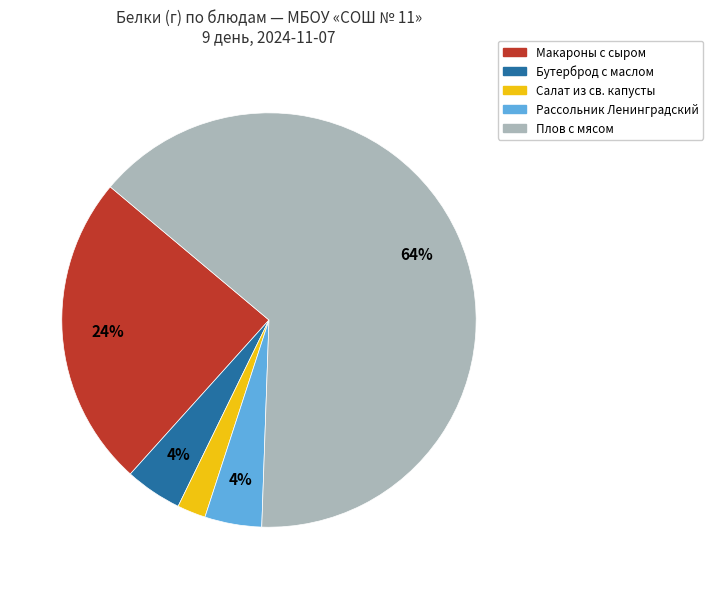

To the nearest percent, what is the average slice percentage?

20%